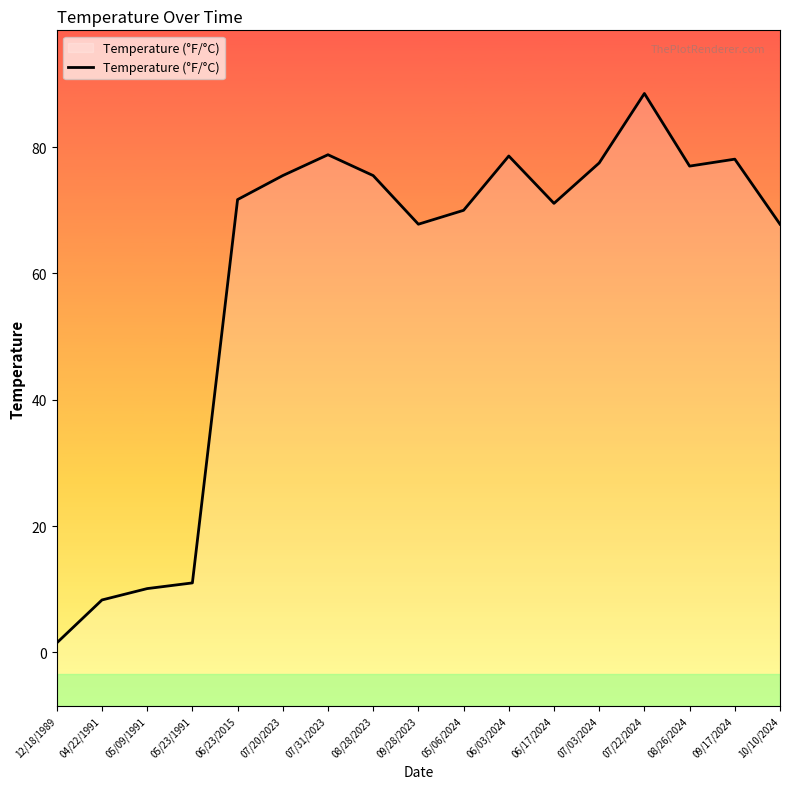

What is the label of the 16th point from the left?

09/17/2024